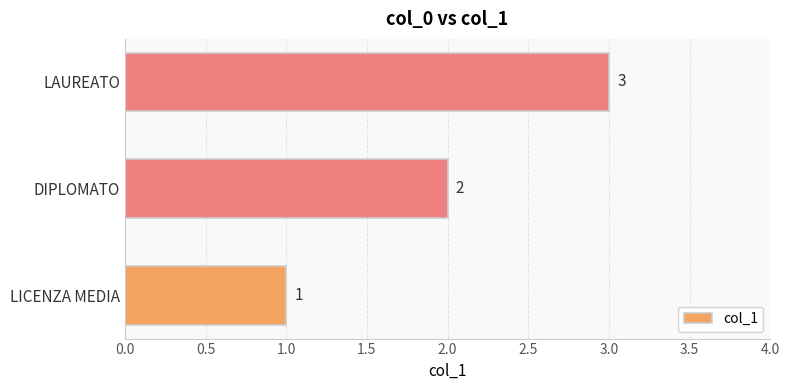

Rank the categories by value from lowest to highest.

LICENZA MEDIA, DIPLOMATO, LAUREATO